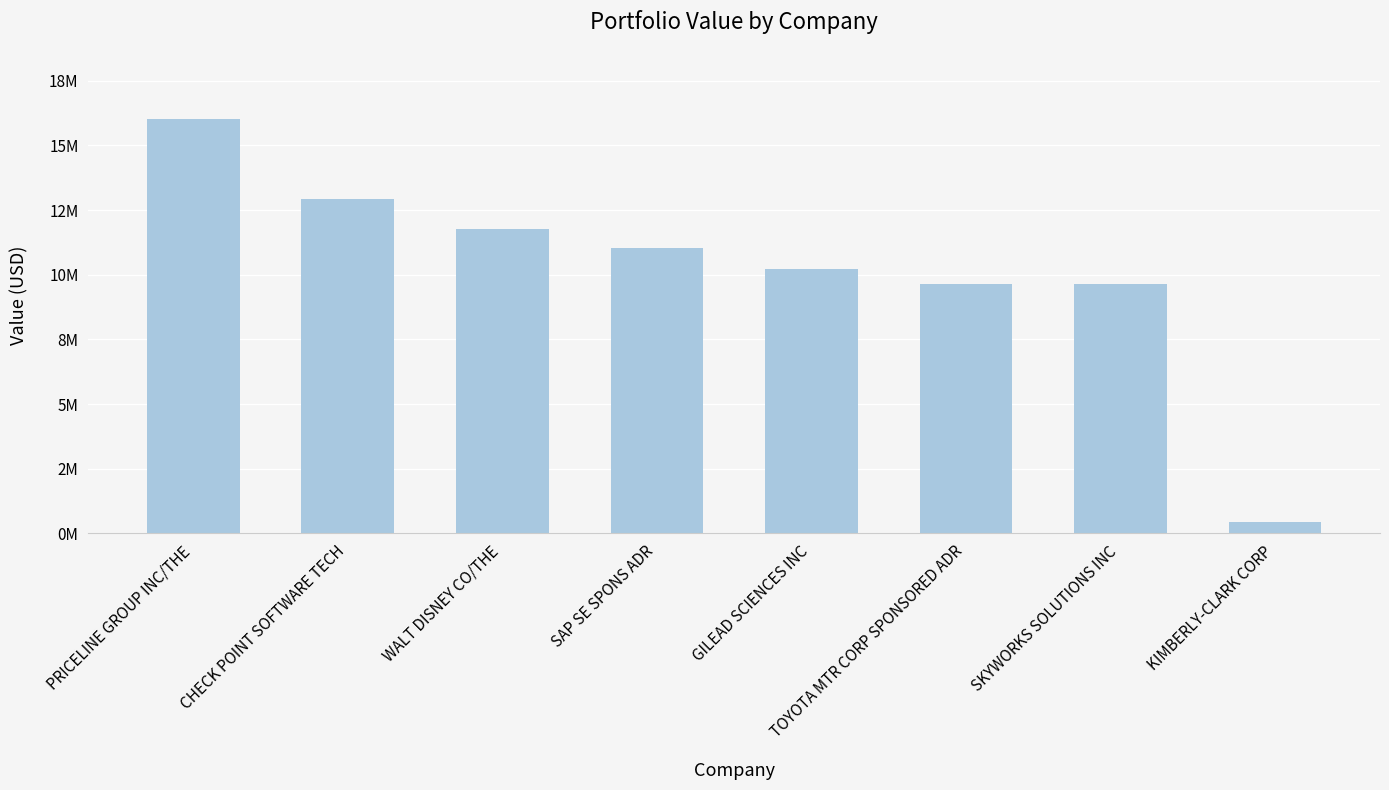

Does the chart contain stacked bars?

No